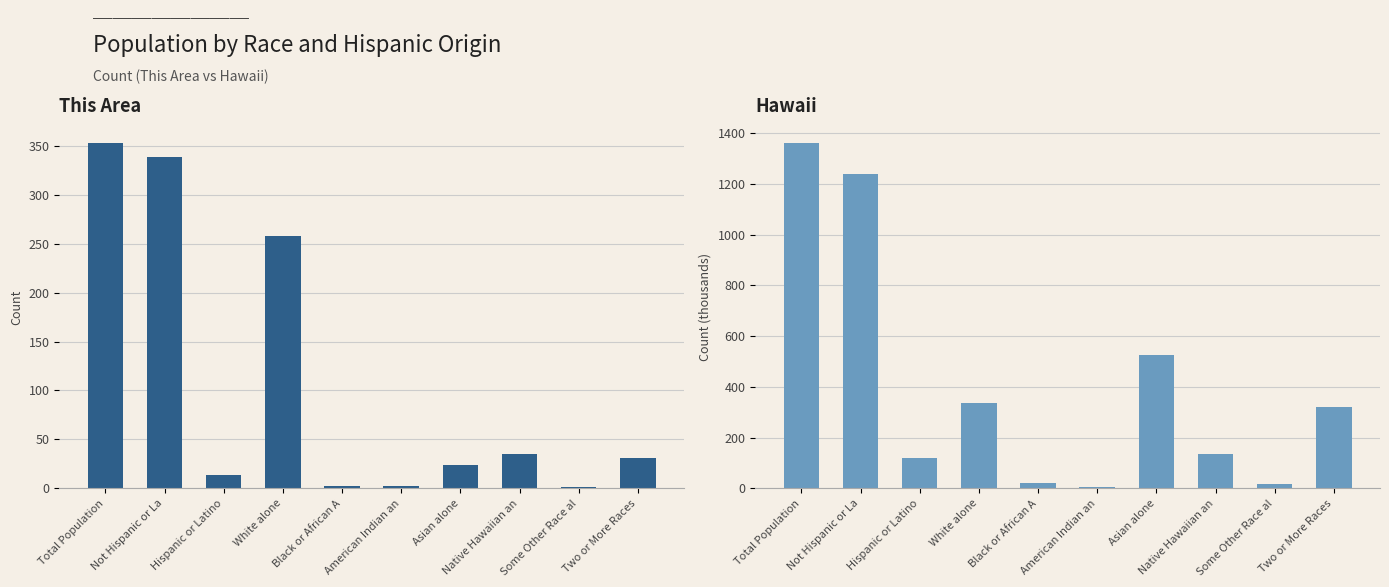

What is the difference between the second highest and minimum values in the This Area series?

338.0